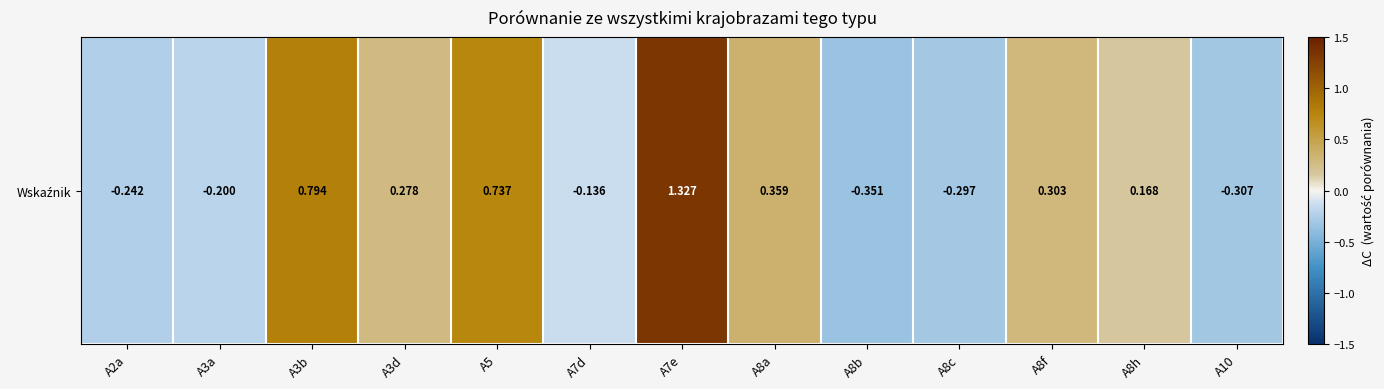

What is the average value?

0.2